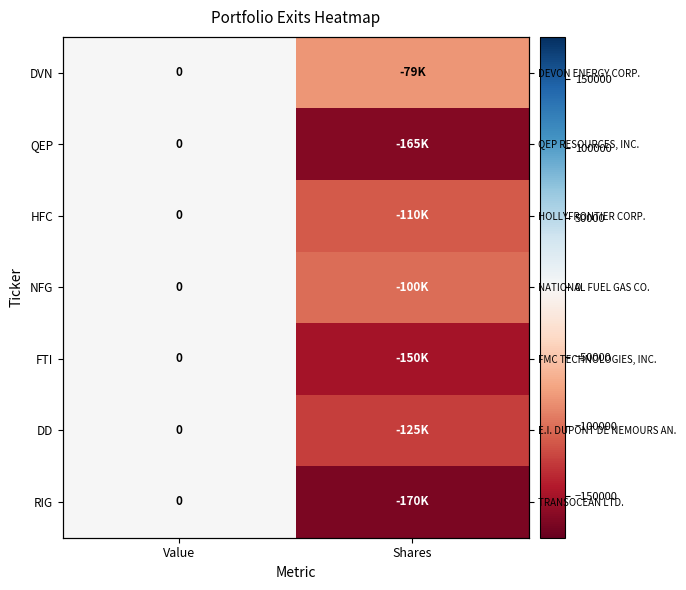

What is the sum of all DVN values?

-79000